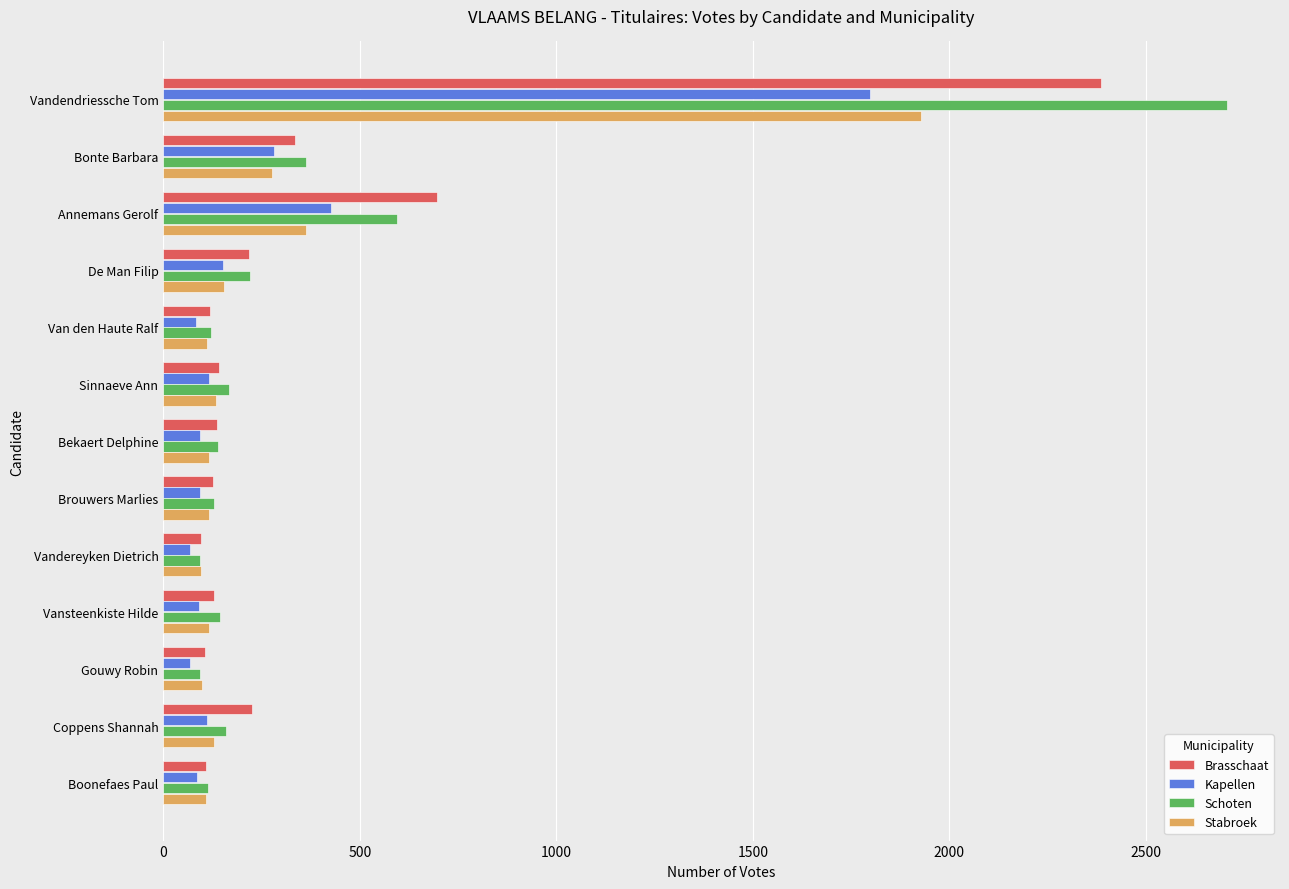

What is the average value of the Brasschaat series?

371